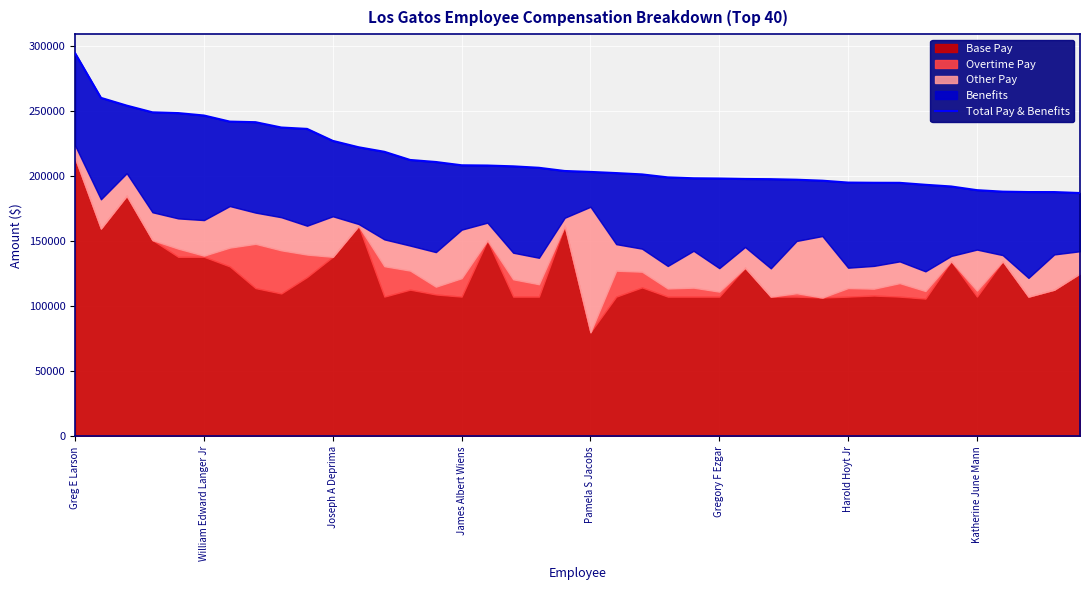

What is the ratio of the value at Harold Hoyt Jr to the value at 12?

1.1